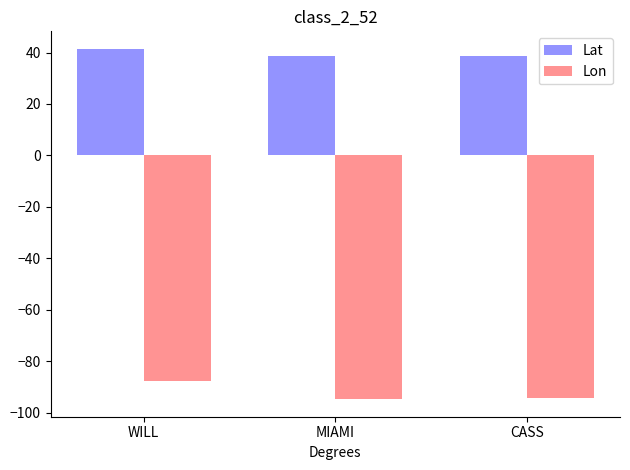

What is the minimum value for Lat?

38.6